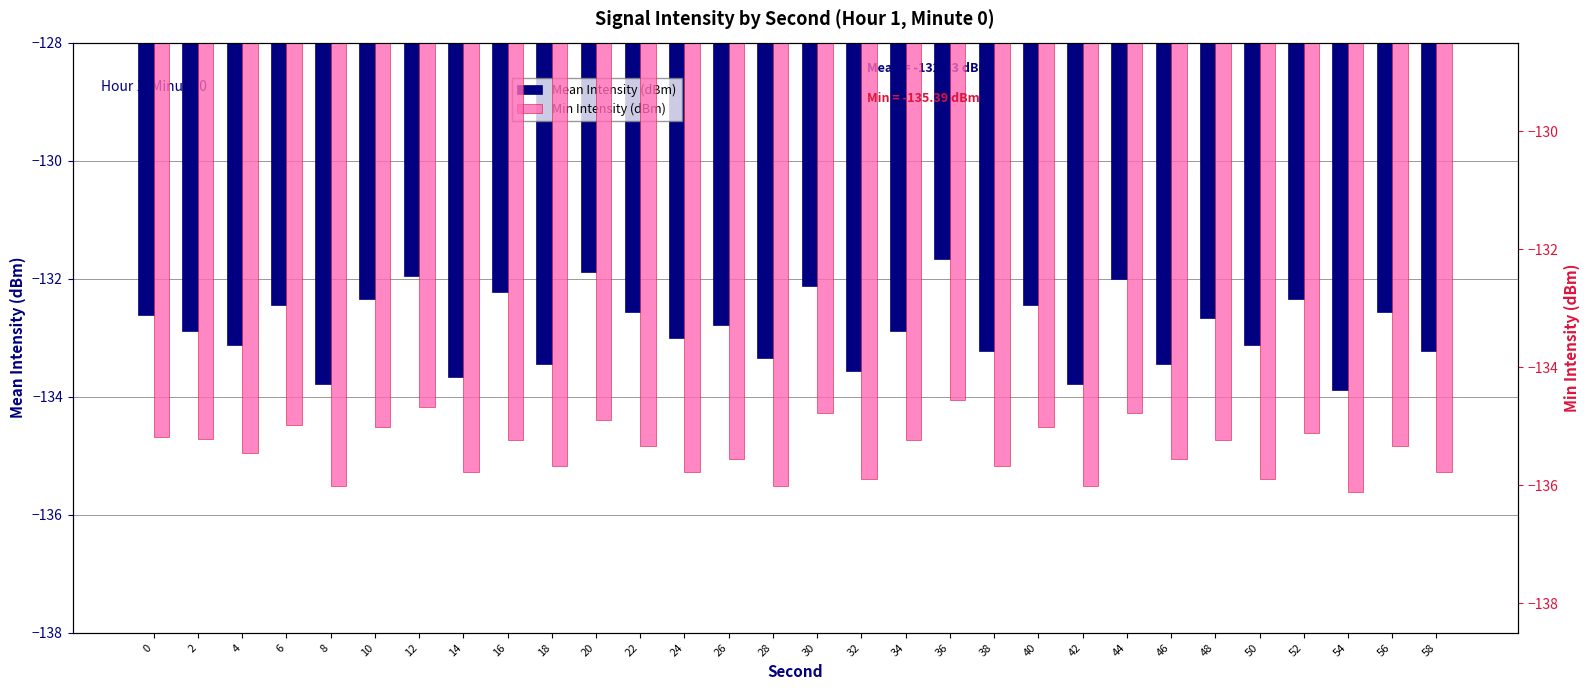

Does the chart contain any negative values?

Yes